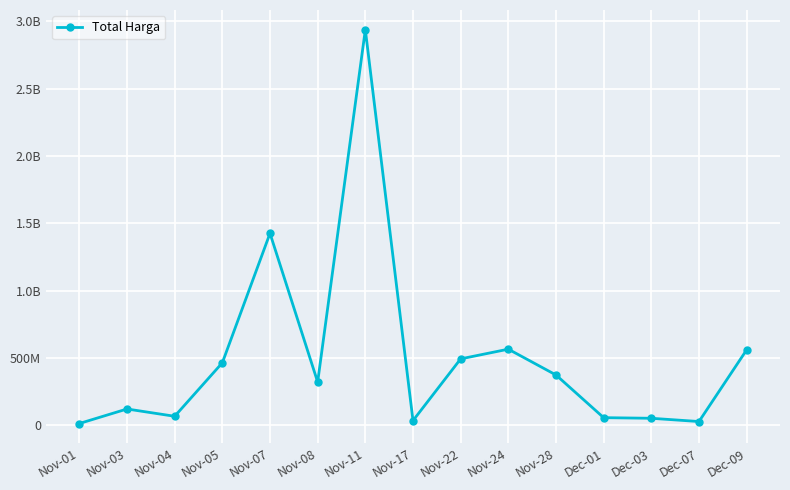

Which has a higher value, Nov-17 or Dec-03?

Dec-03